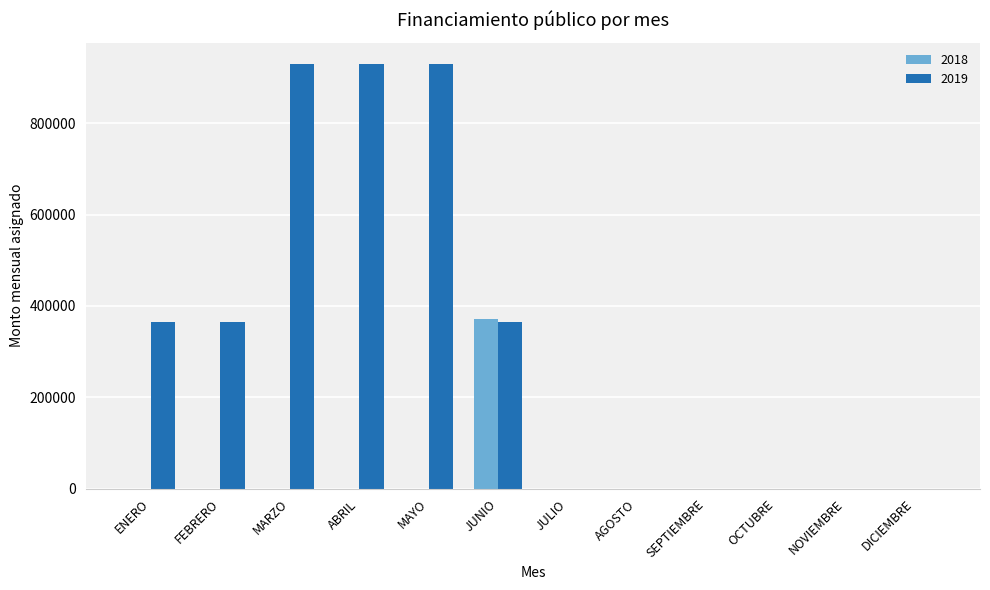

Which series has the largest total across all categories?

2019